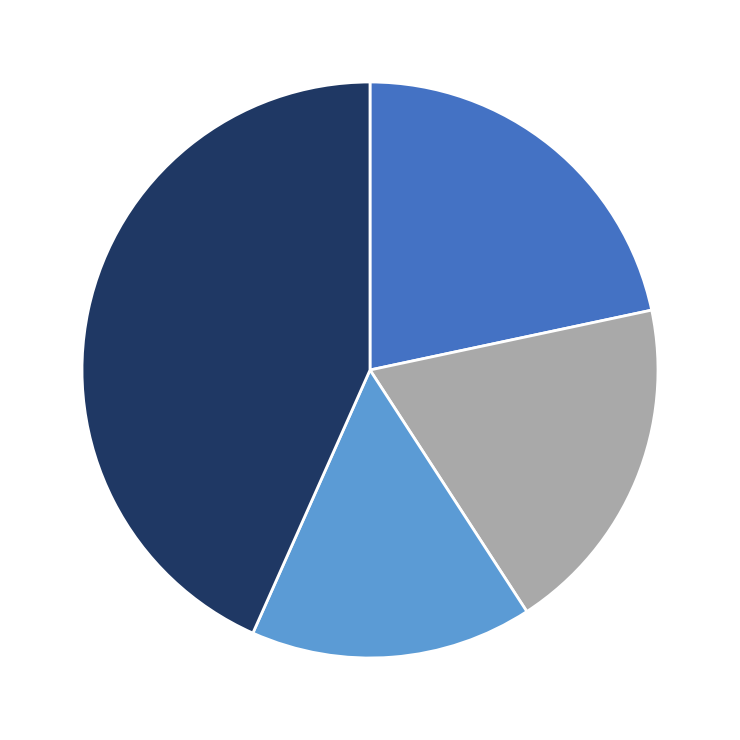

Is there any slice that represents more than half of the pie?

No